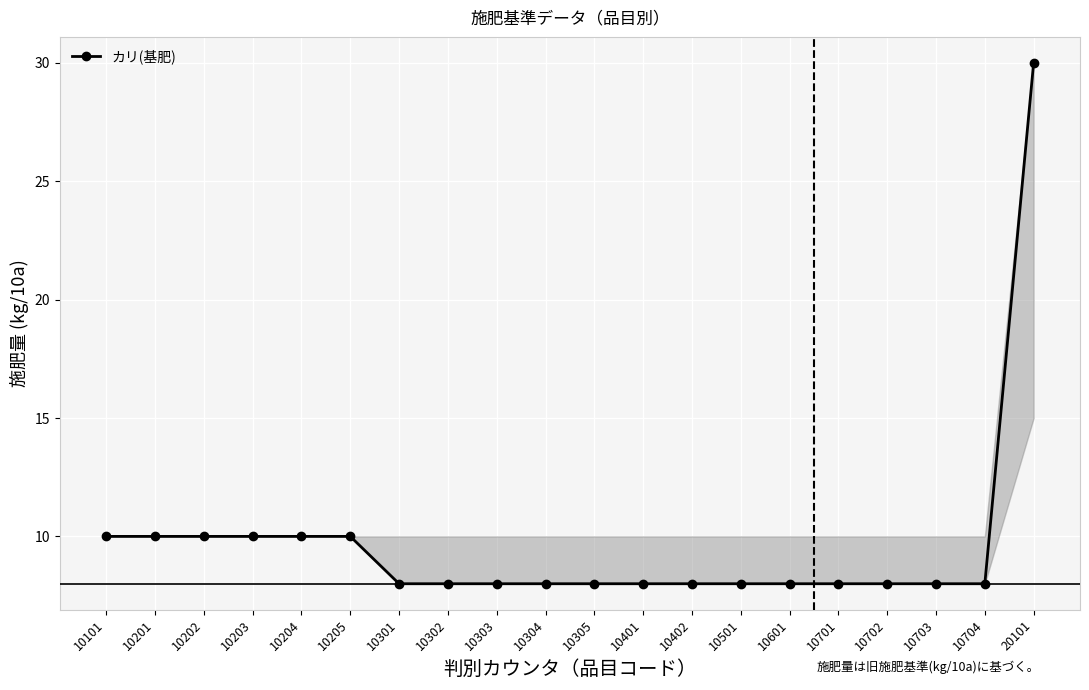

The value of リン酸(基肥) at 10205 is 10. True or false?

True